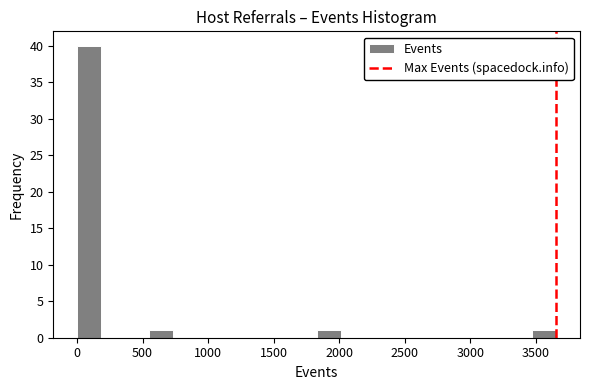

Read against the x-axis, roughly where is the centre of the tallest bar?

100